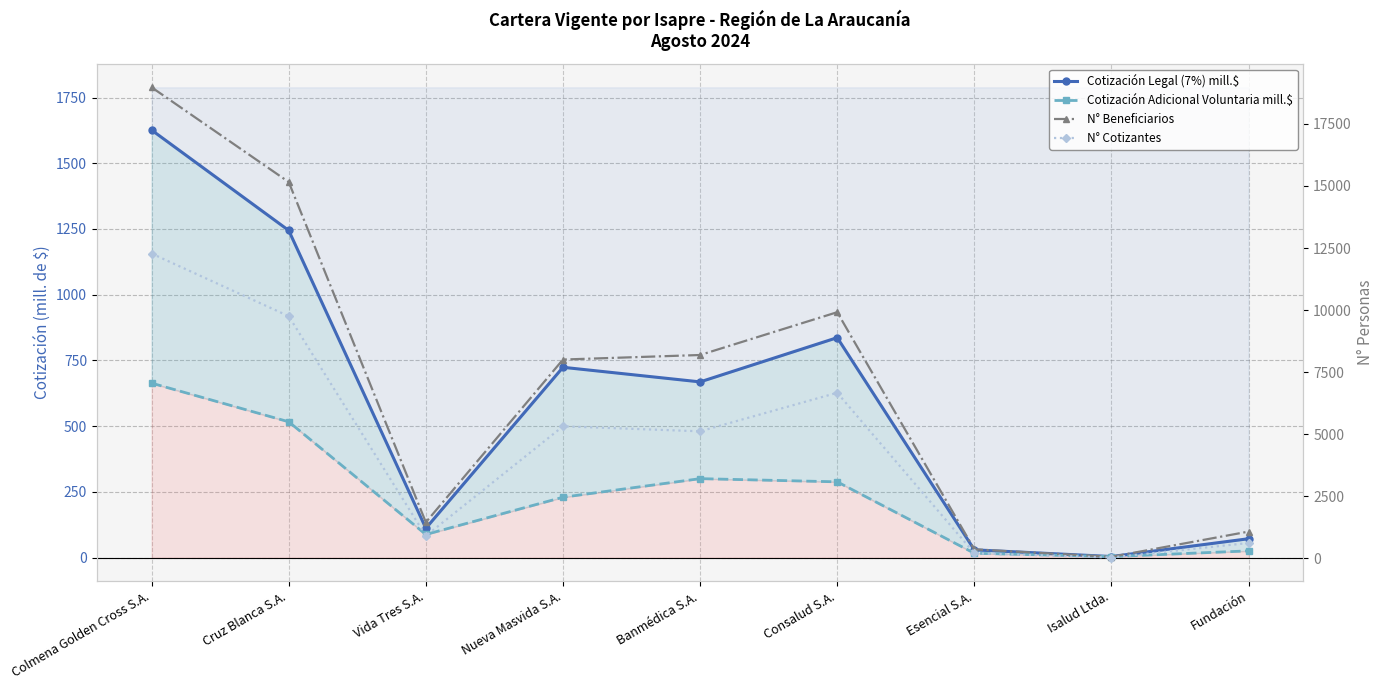

In Cotización Adicional Voluntaria mill.$, how many points are lower than both neighbors (excluding endpoints)?

2